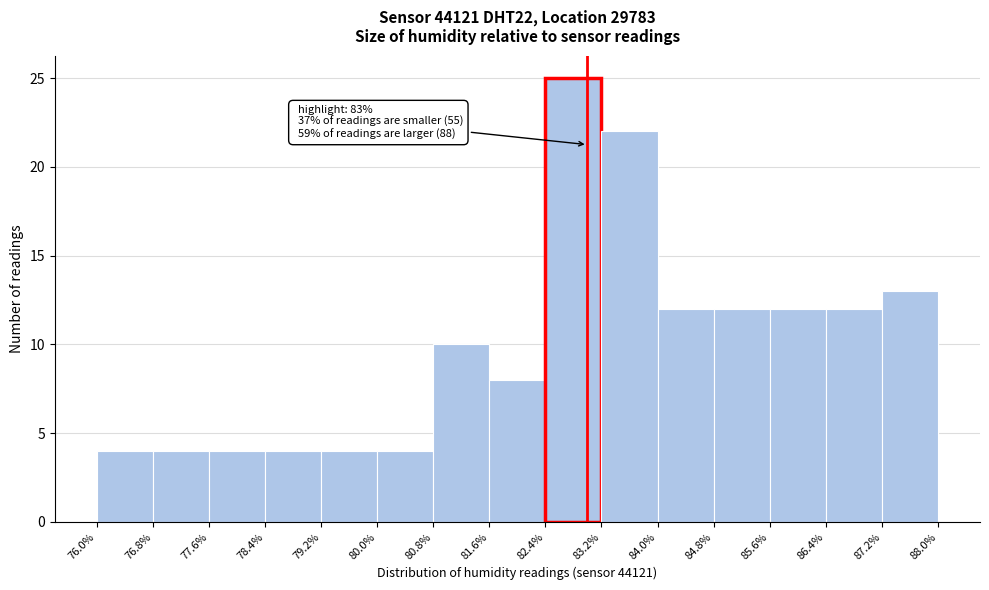

Over which range of the x-axis is the bar tallest?

82.4% to 83.2%